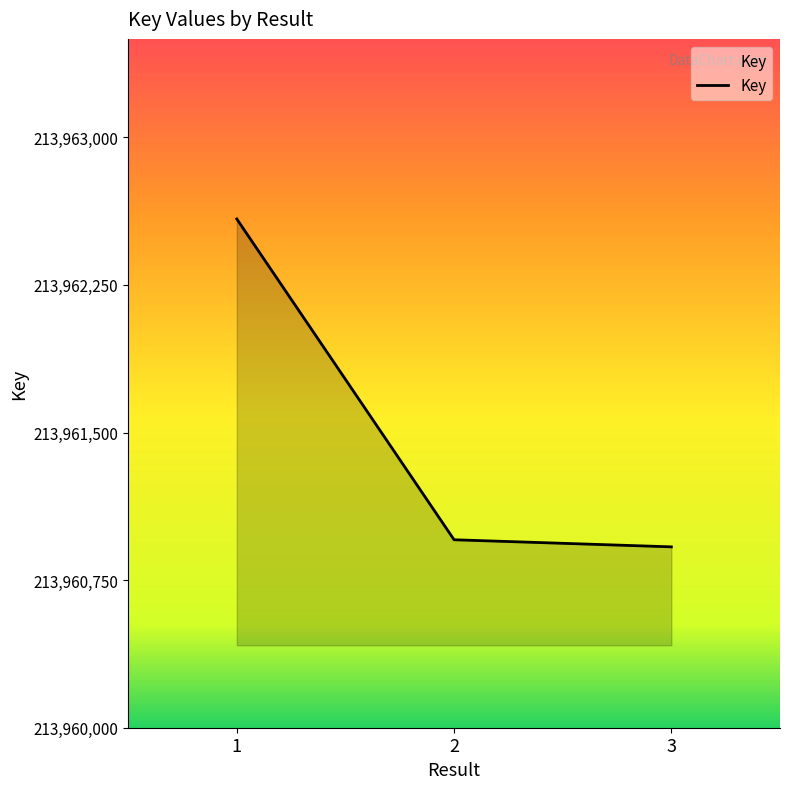

Which category has the lowest value across all series?

3